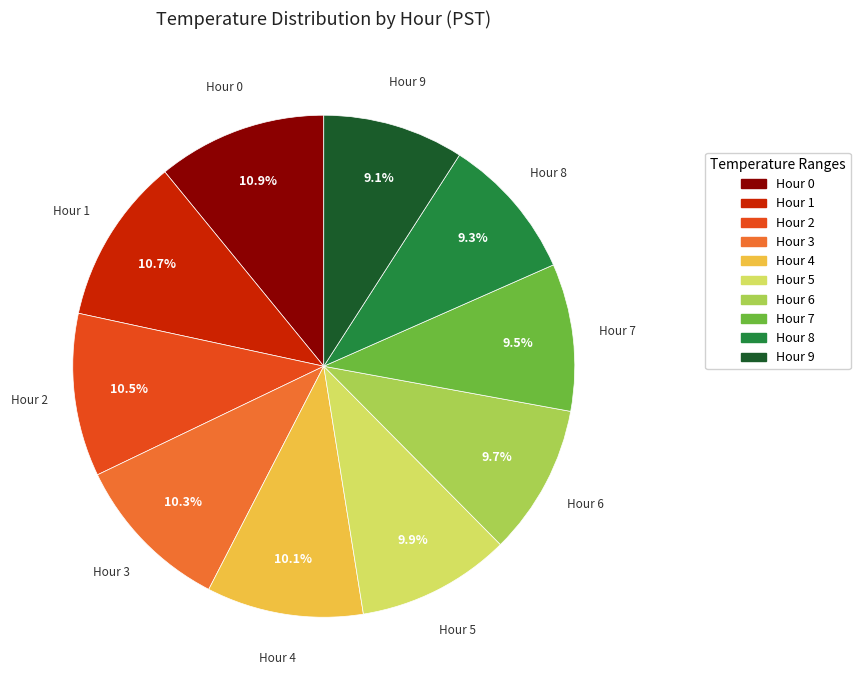

To the nearest percent, what is the difference between the largest and smallest slice percentages?

2%